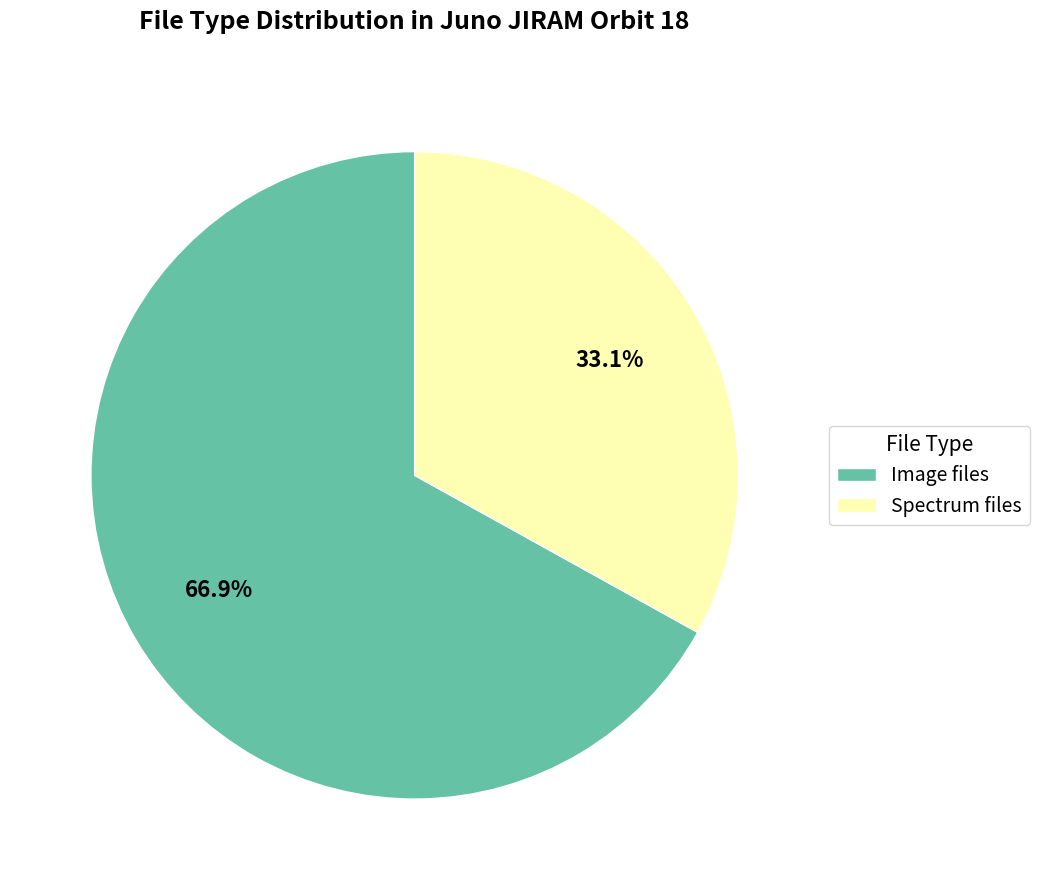

Which has a higher value, Spectrum files or Image files?

Image files